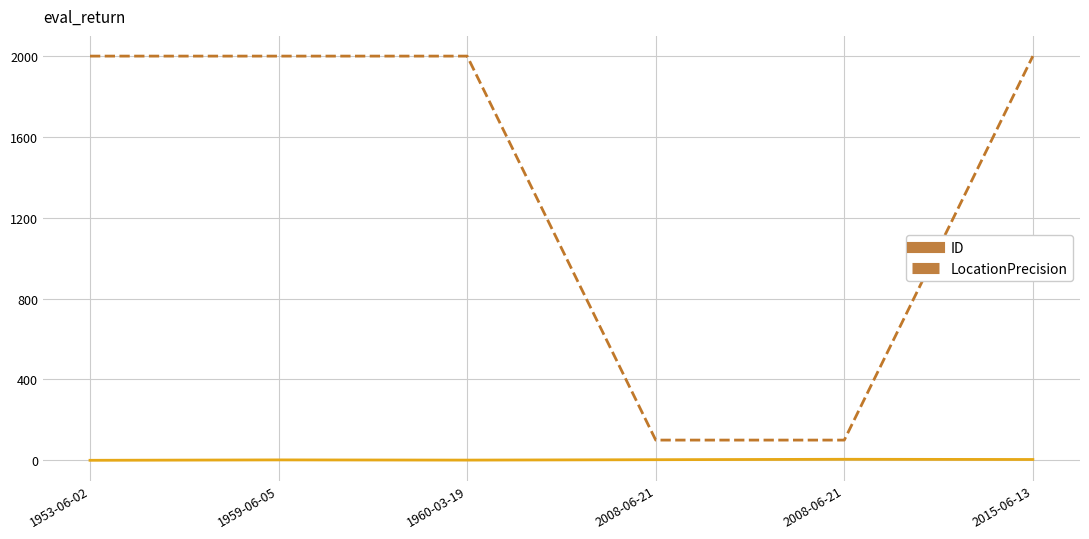

Is the value of LocationPrecision at 1953-06-02 greater than the value of ID at 2008-06-21?

Yes